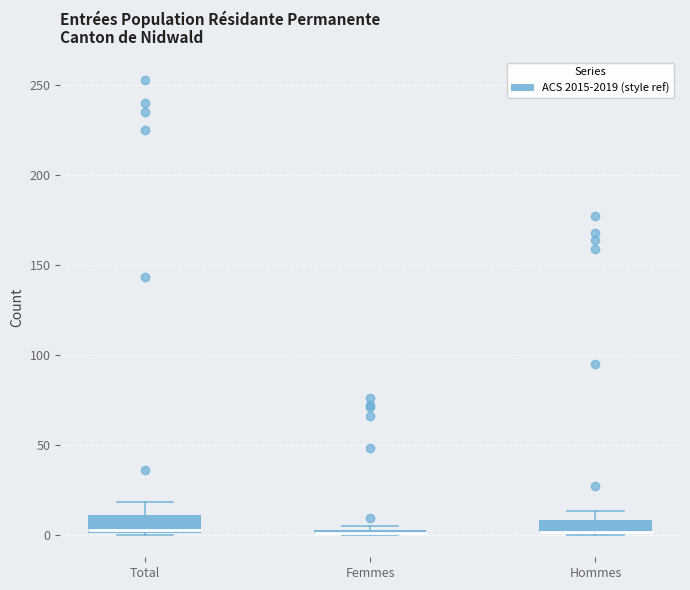

Where is the upper edge of the box for Total on the y-axis? The values are not printed on the chart, so give them approximately, as read against the axis.

10